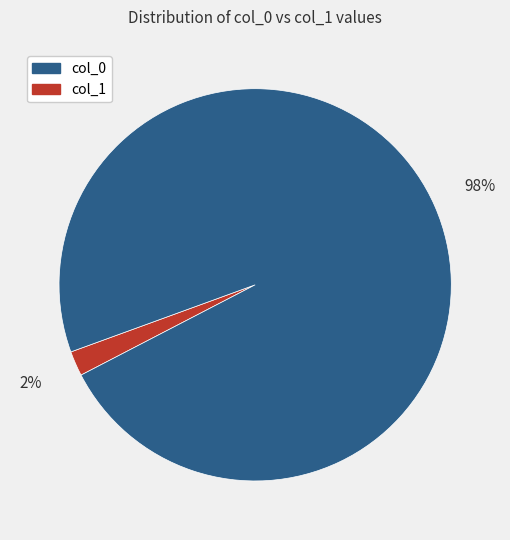

Is there any slice that represents more than half of the pie?

Yes